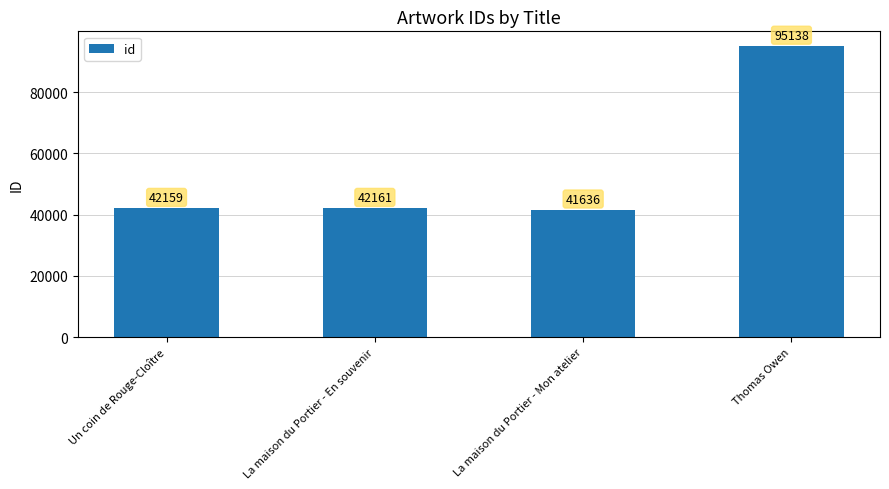

At which label is the value closest to 68387?

La maison du Portier - En souvenir